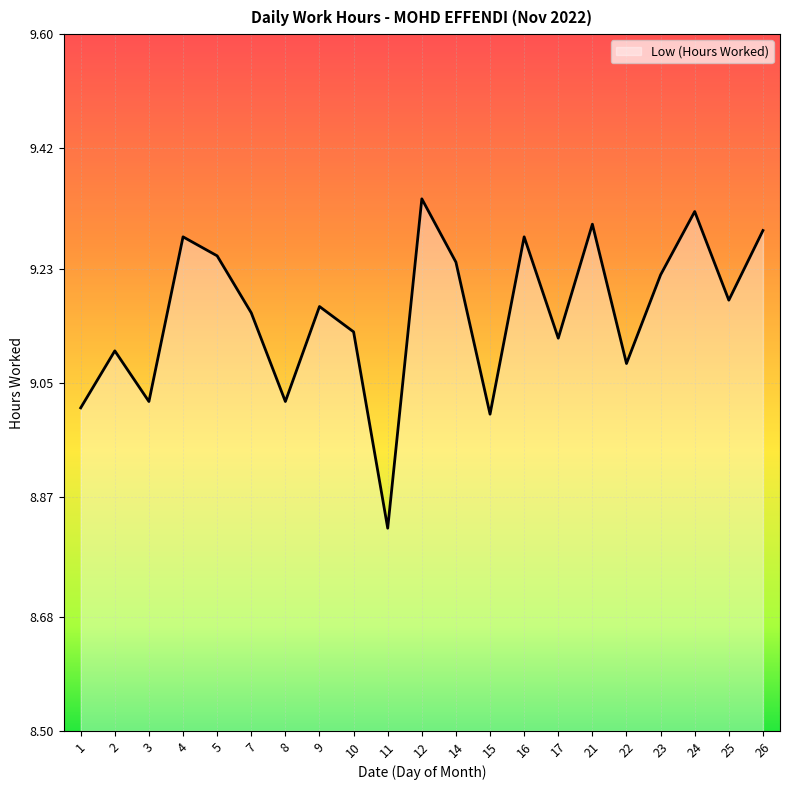

Is it true that the value at 11 is 15.8?

False